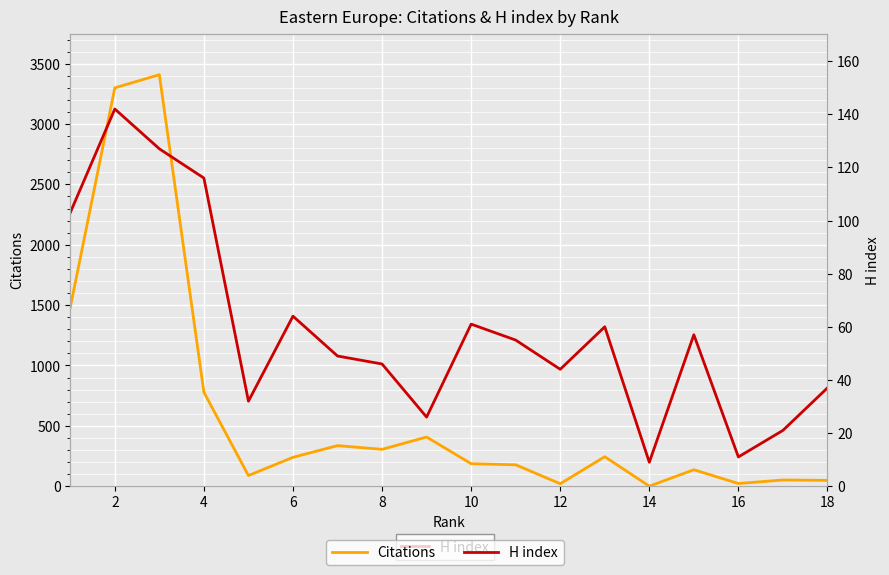

What is the total value across all series at 12?

385